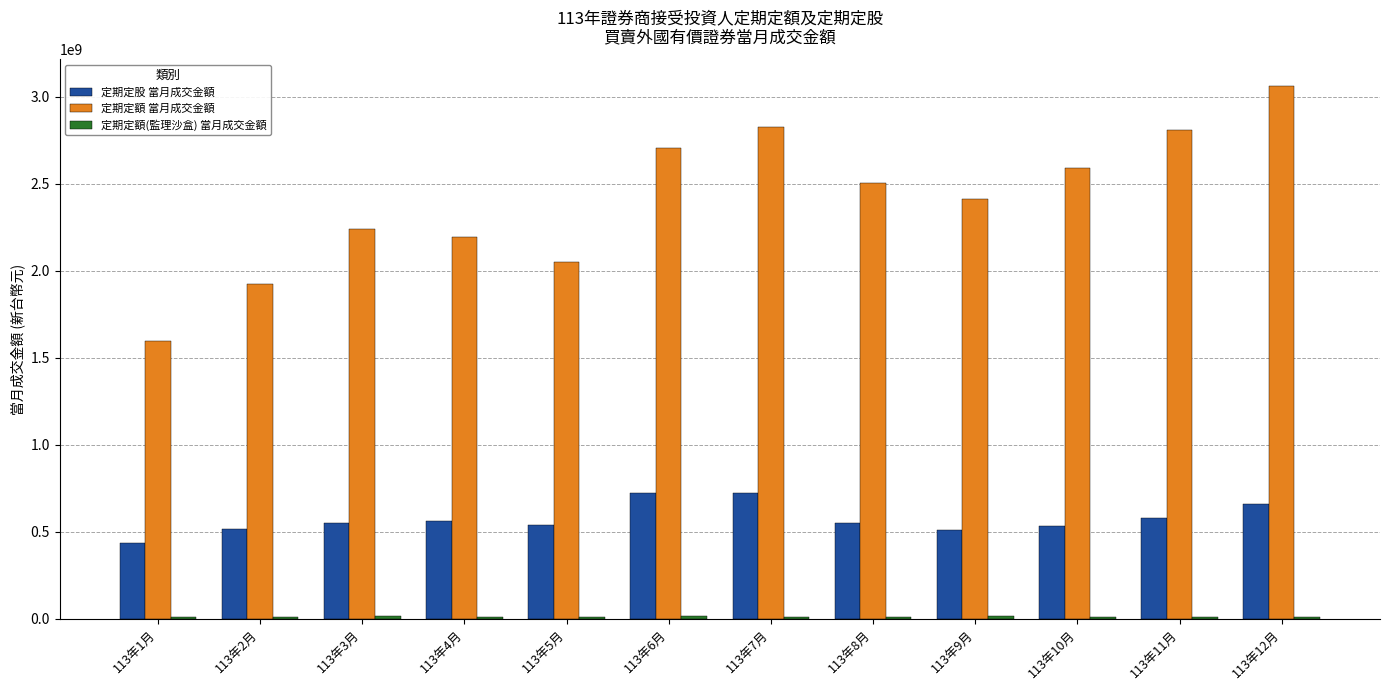

Which category has the highest value across all series?

113年12月